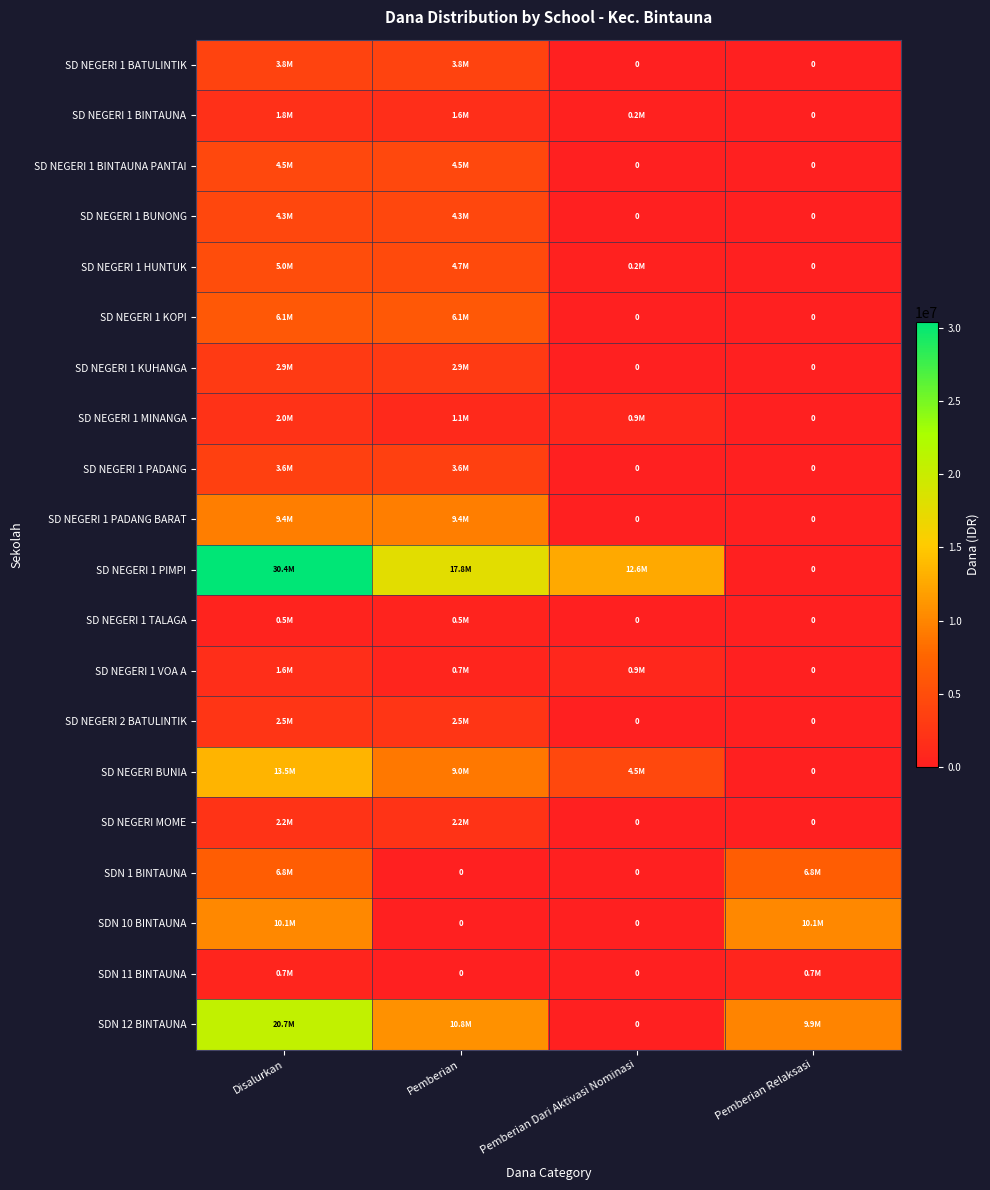

What is the maximum value shown in the chart?

30375000